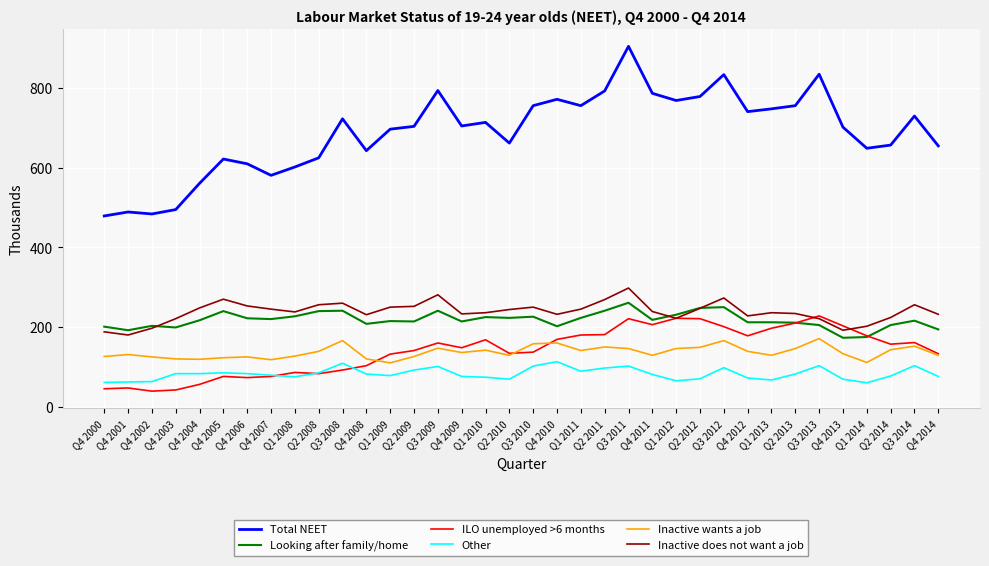

Does the chart display data point markers on the line(s)?

No